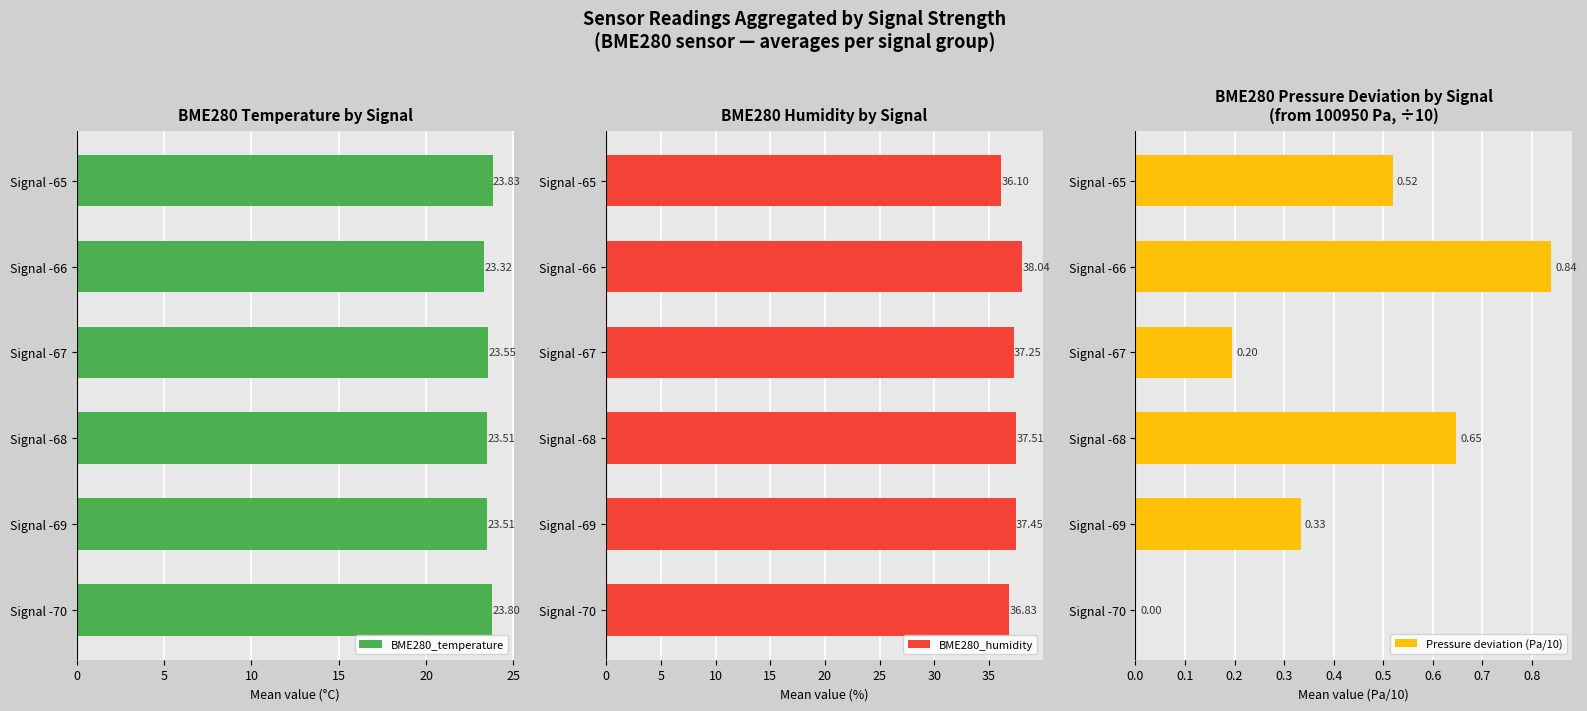

What is the sum of the BME280_temperature values at Signal -68 and Signal -67?

47.1